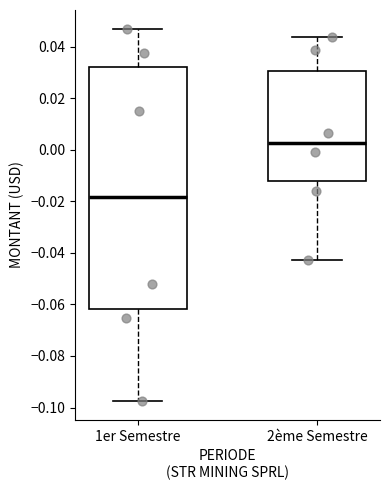

Reading left to right, read every box against the y-axis: the position of its median line, the range the box covers, and the ends of its whiskers. The values are not printed on the chart, so give them approximately, as read against the axis.

1er Semestre: median -0.018, box -0.062 to 0.032, whiskers -0.098 to 0.048
2ème Semestre: median 0.002, box -0.012 to 0.030, whiskers -0.042 to 0.044